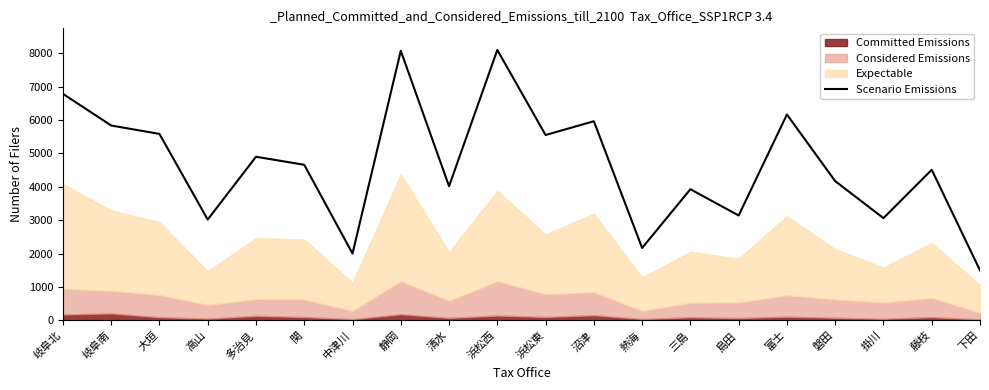

The Scenario Emissions series shows 4330 at 高山. True or false?

False